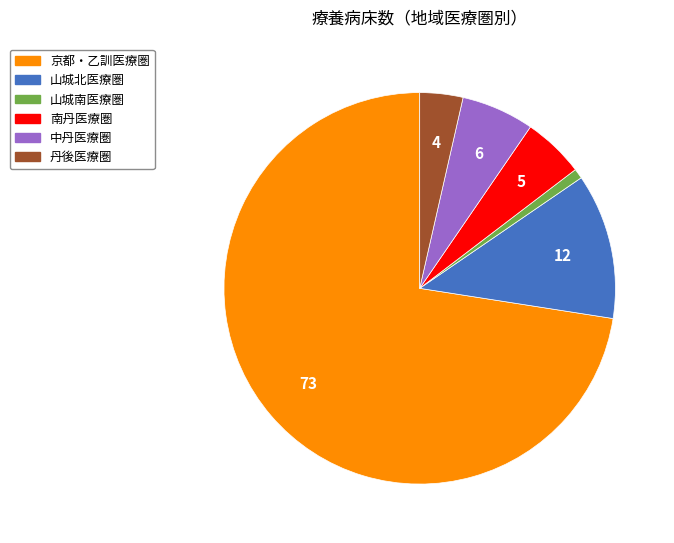

The 中丹医療圏 slice represents 6% of the pie. True or false?

True